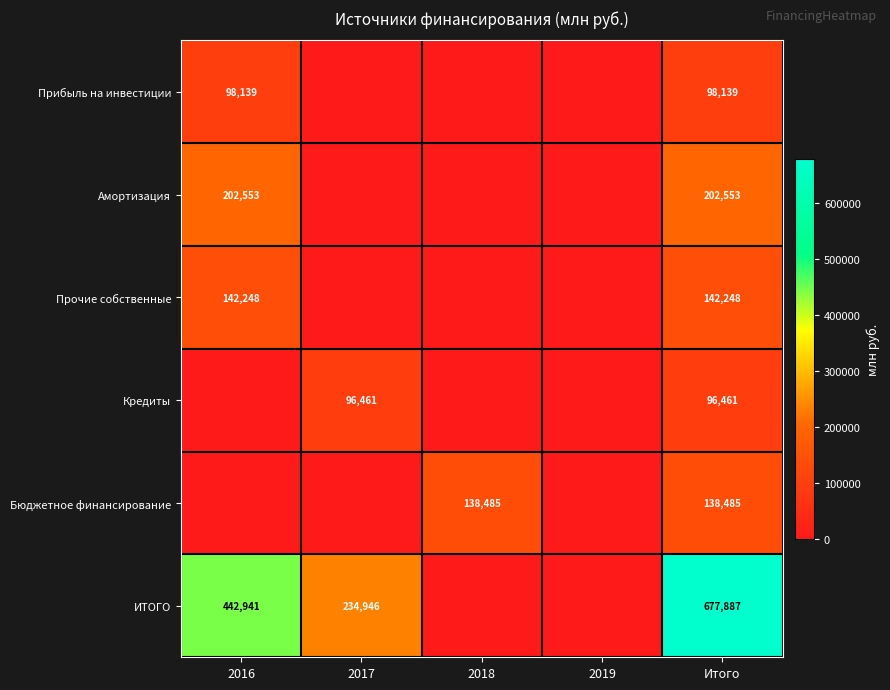

Is it true that Бюджетное финансирование equals 138485 at 2018?

True